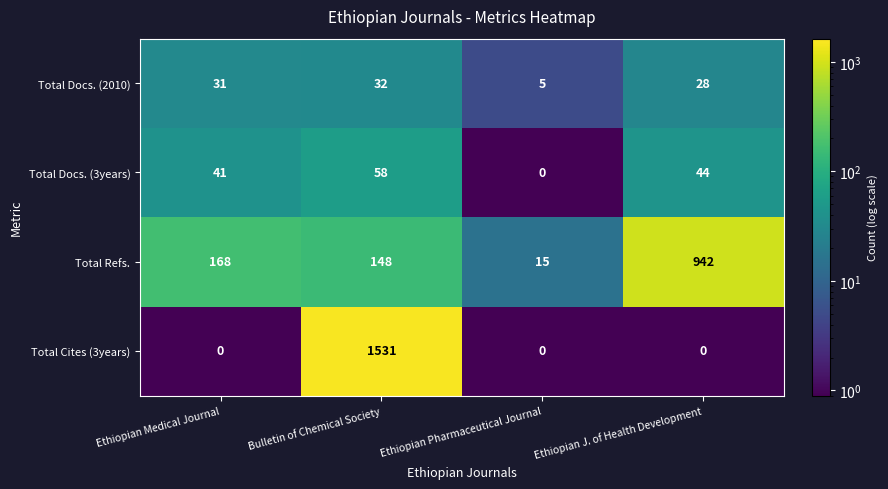

Reading right to left, what are all the values shown in this chart?

Total Docs. (2010): Ethiopian J. of Health Development=28	Ethiopian Pharmaceutical Journal=5	Bulletin of Chemical Society=32	Ethiopian Medical Journal=31
Total Docs. (3years): Ethiopian J. of Health Development=44	Ethiopian Pharmaceutical Journal=0	Bulletin of Chemical Society=58	Ethiopian Medical Journal=41
Total Refs.: Ethiopian J. of Health Development=942	Ethiopian Pharmaceutical Journal=15	Bulletin of Chemical Society=148	Ethiopian Medical Journal=168
Total Cites (3years): Ethiopian J. of Health Development=0	Ethiopian Pharmaceutical Journal=0	Bulletin of Chemical Society=1531	Ethiopian Medical Journal=0